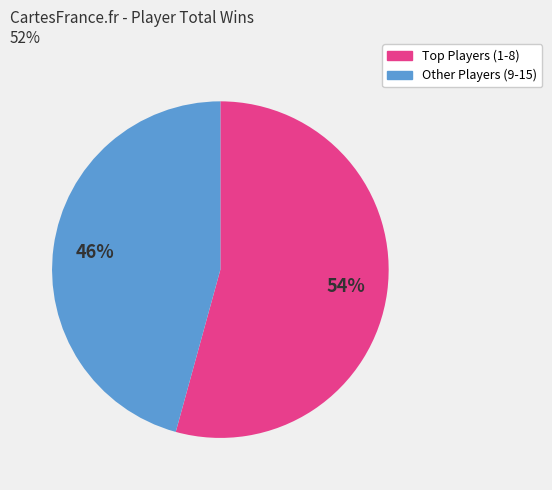

To the nearest percent, what is the average slice percentage?

50%